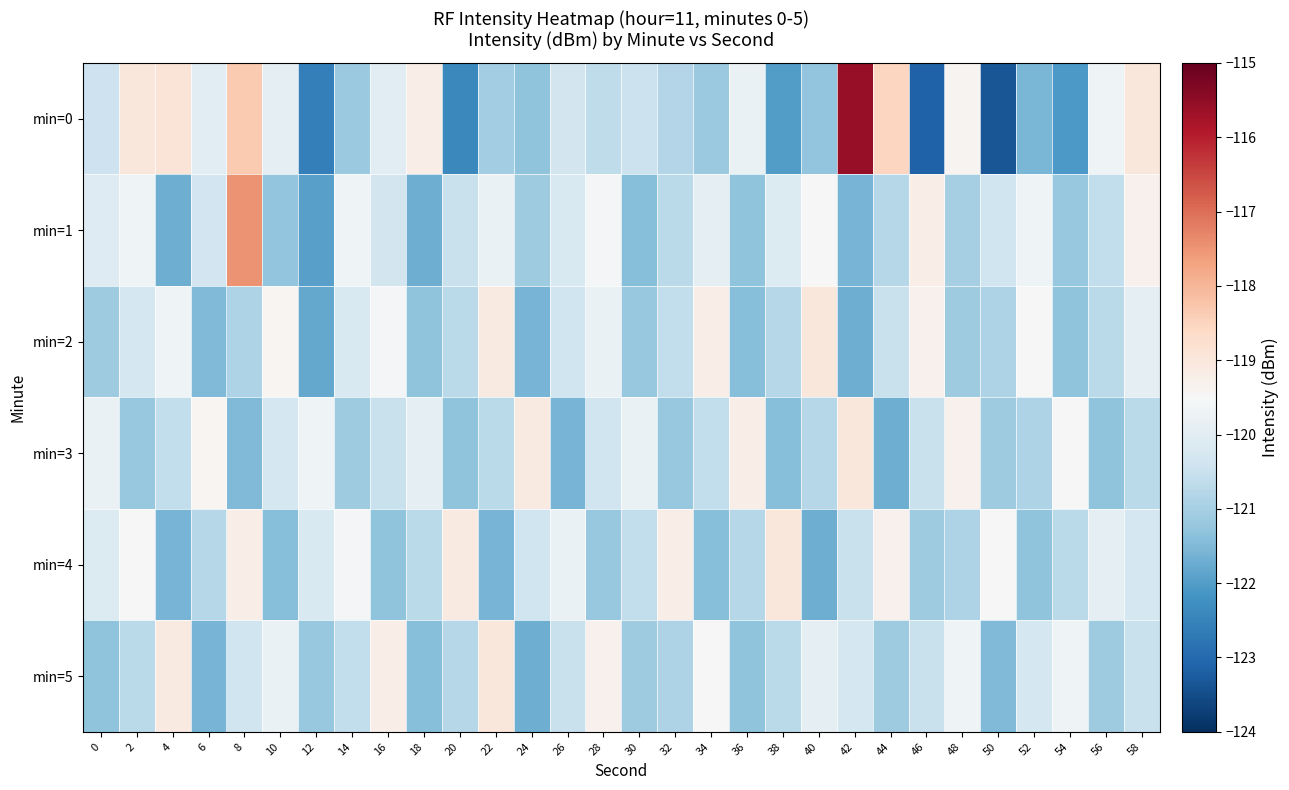

What is the total value across all series at 16?

-720.9